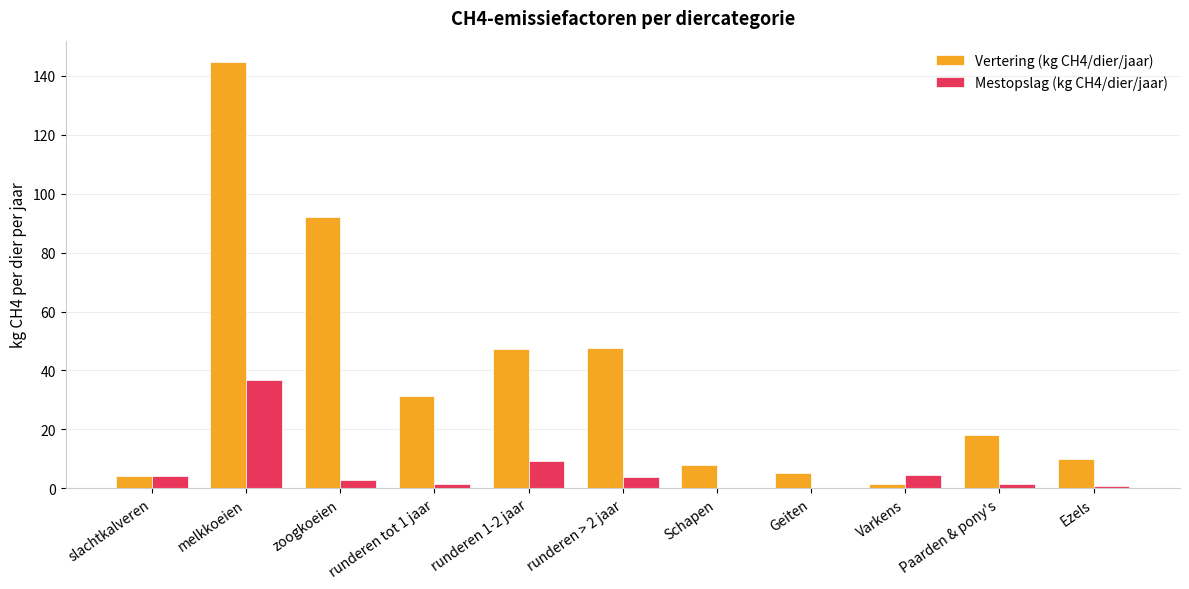

Which series has the largest total across all categories?

Vertering (kg CH4/dier/jaar)